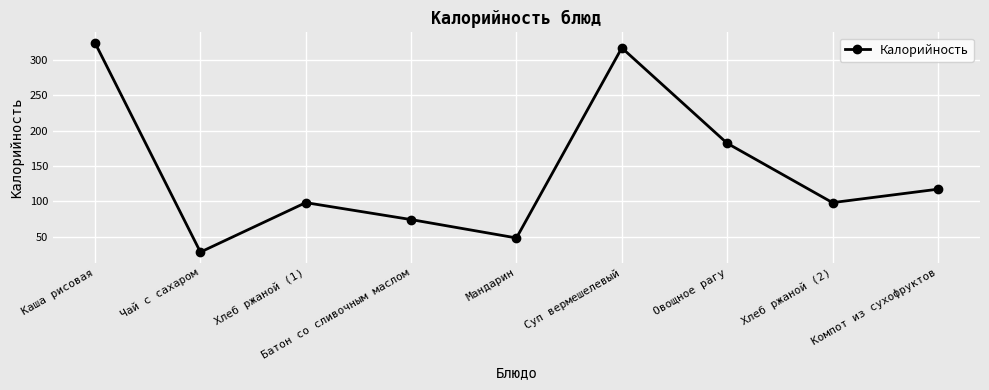

What position from the left is Овощное рагу?

7